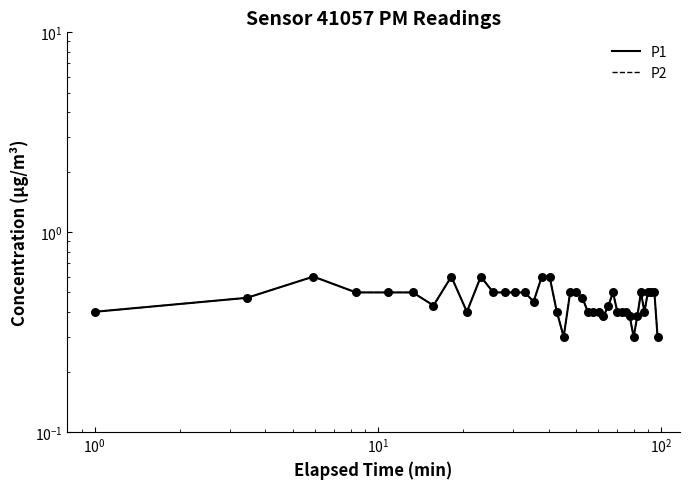

Is the value of P2 at 27 greater than the value of P1 at 8?

Yes